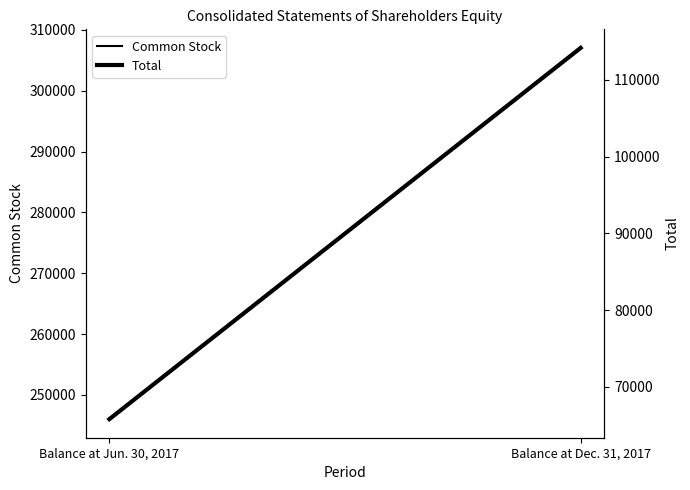

What is the spread (max minus min) of values at Balance at Dec. 31, 2017?

192883